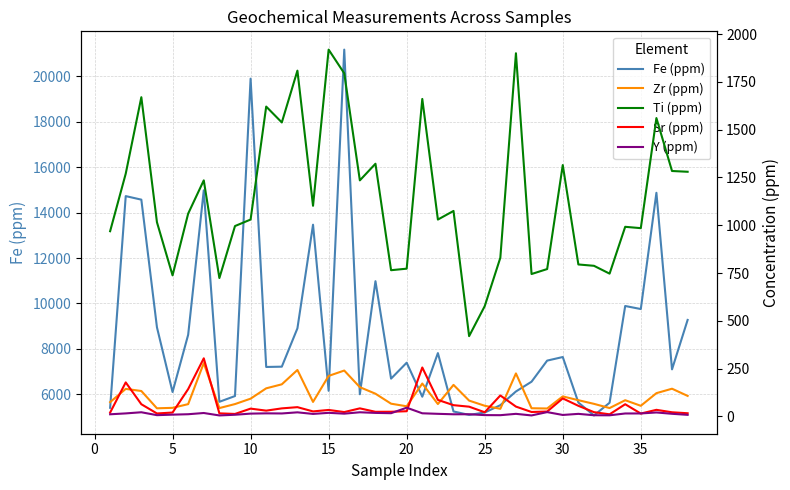

What is the lowest value of the Fe (ppm) series?

5068